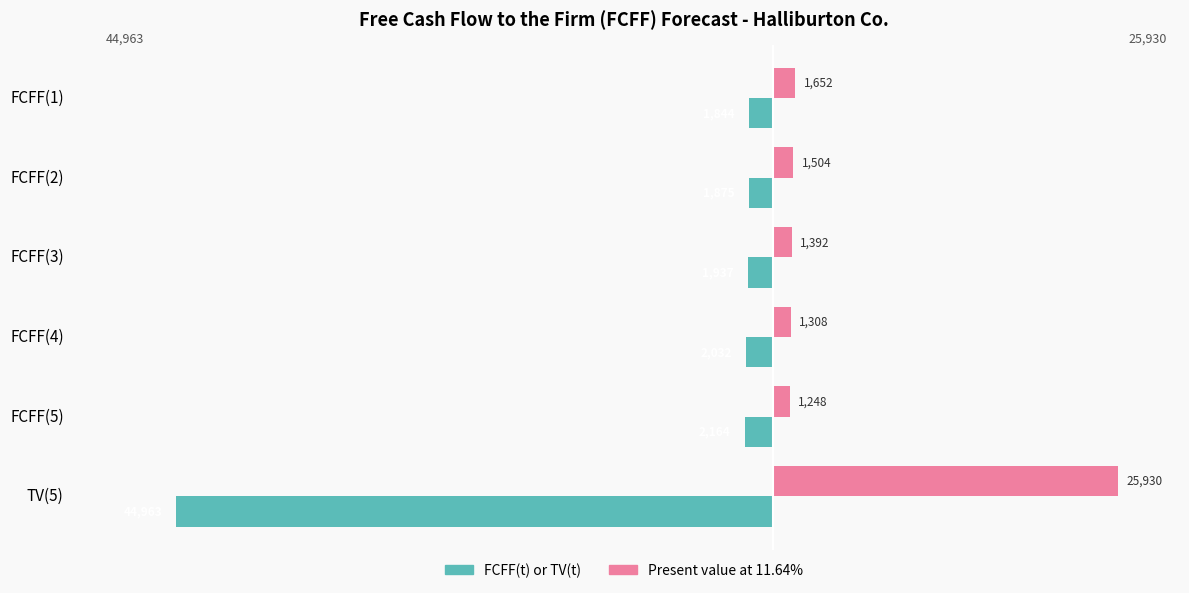

What is the total value across all series at TV(5)?

-19033